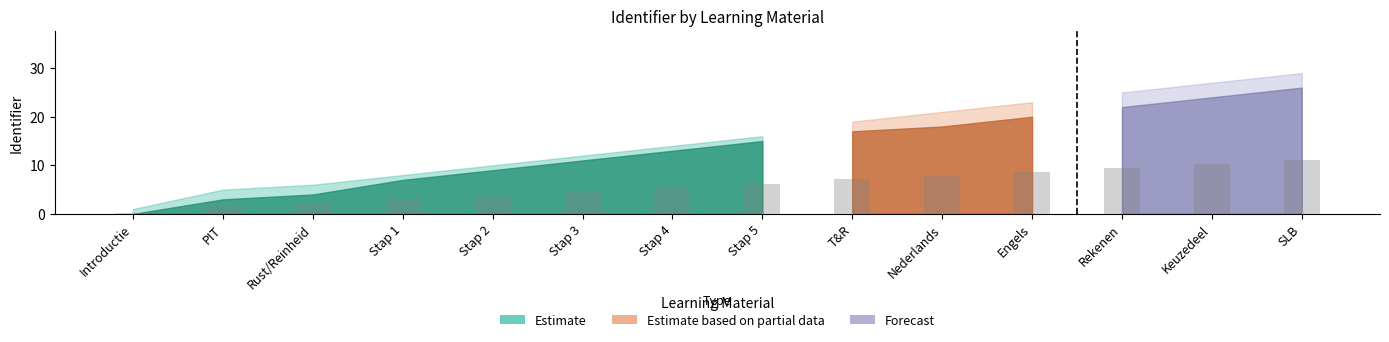

What is the label of the 7th bar from the right?

Stap 5